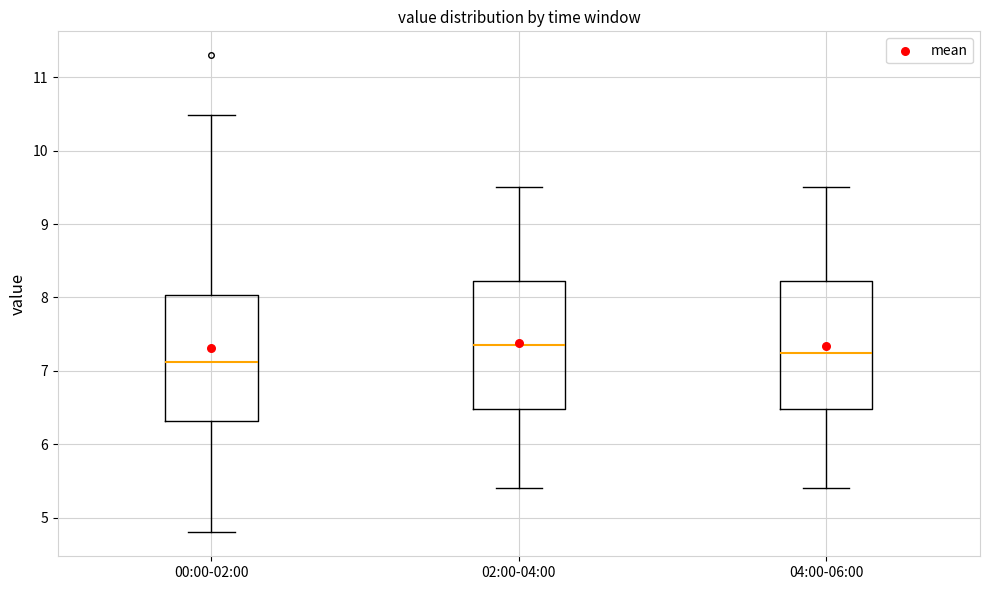

Reading left to right, read every box against the y-axis: the position of its median line, the range the box covers, and the ends of its whiskers. The values are not printed on the chart, so give them approximately, as read against the axis.

00:00-02:00: median 7.1, box 6.3 to 8.0, whiskers 4.8 to 10.5
02:00-04:00: median 7.4, box 6.5 to 8.2, whiskers 5.4 to 9.5
04:00-06:00: median 7.3, box 6.5 to 8.2, whiskers 5.4 to 9.5